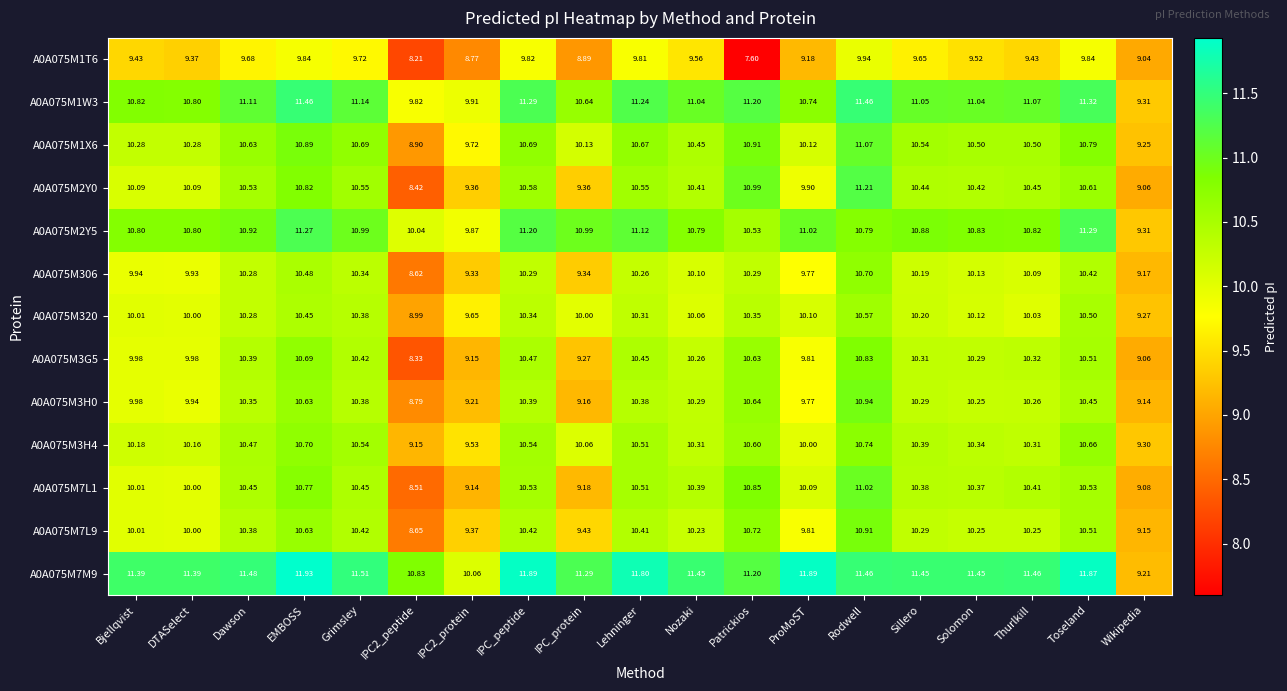

Which label corresponds to the smallest value in the chart?

Patrickios